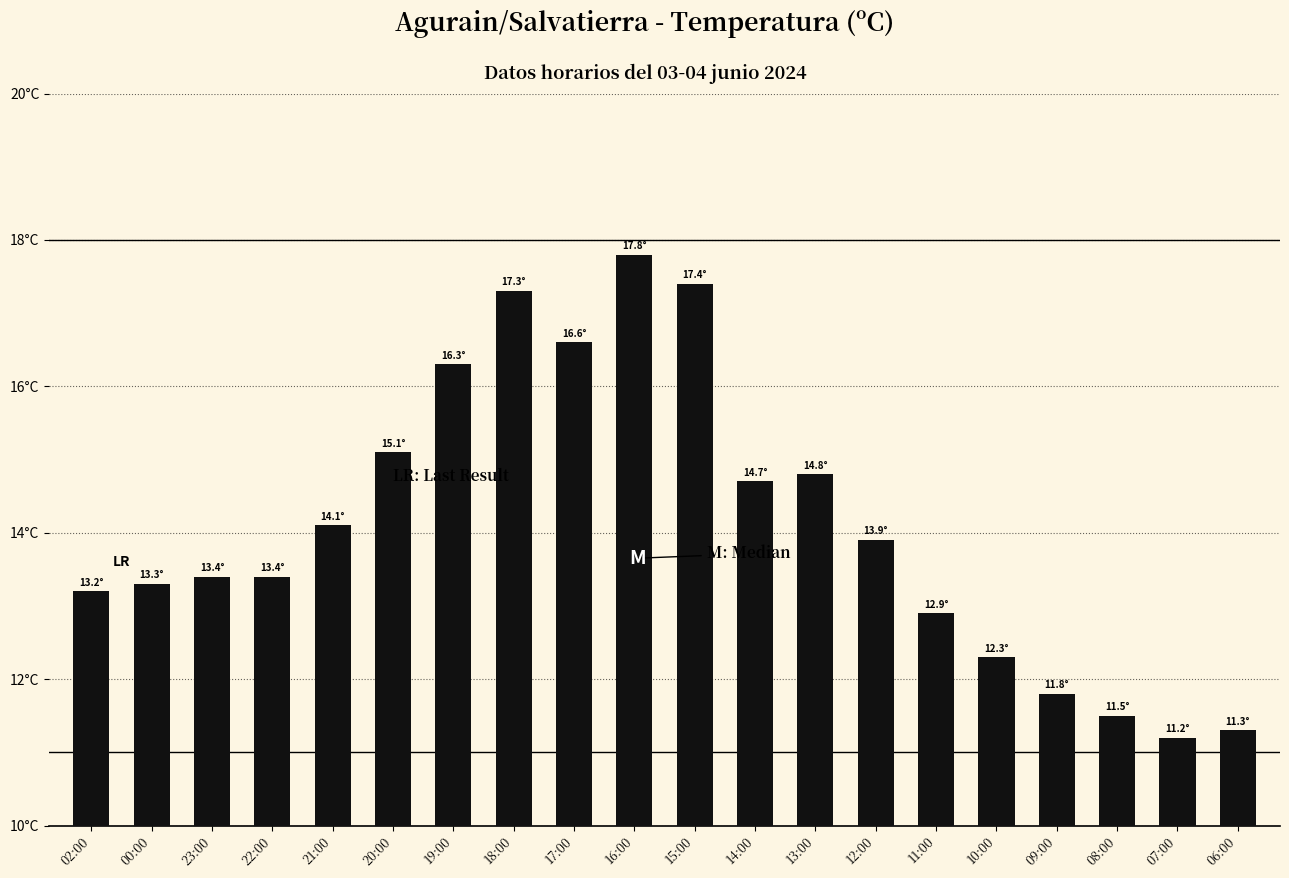

The value at 02:00 is 13.2. True or false?

True